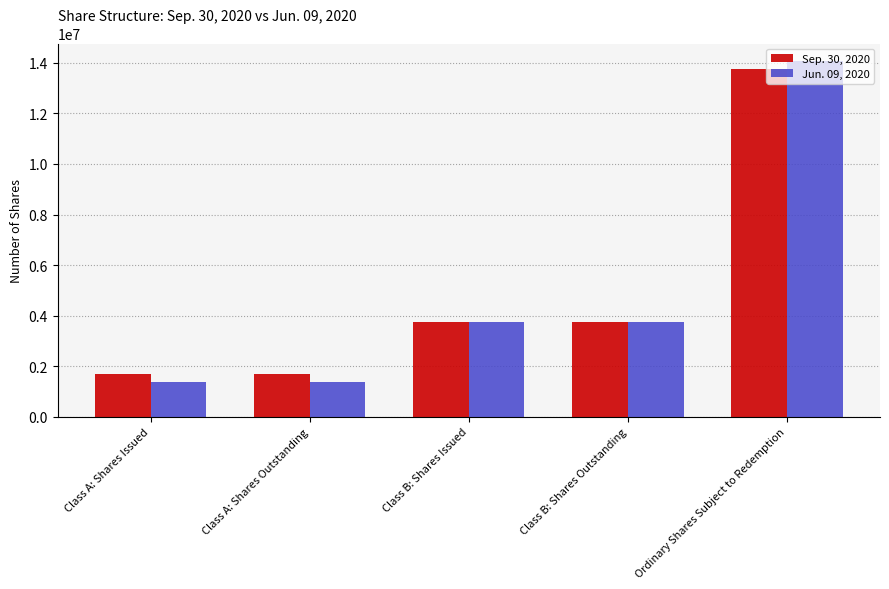

Which series has the largest range (max minus min)?

Jun. 09, 2020